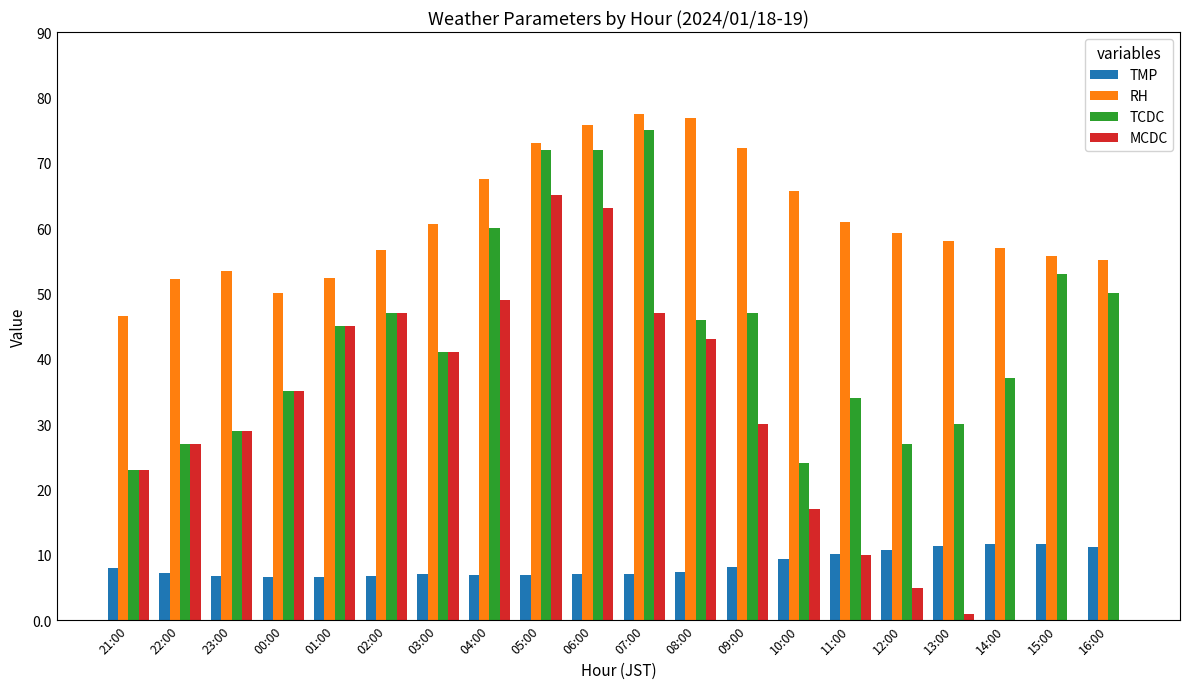

Is the value of TMP at 16:00 greater than the value of MCDC at 01:00?

No